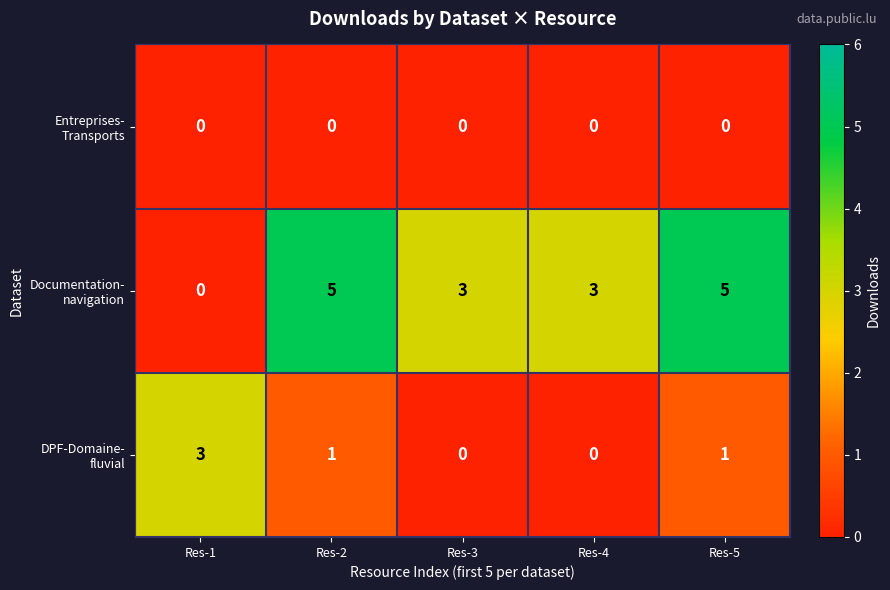

What is the spread (max minus min) of values at Res-5?

5